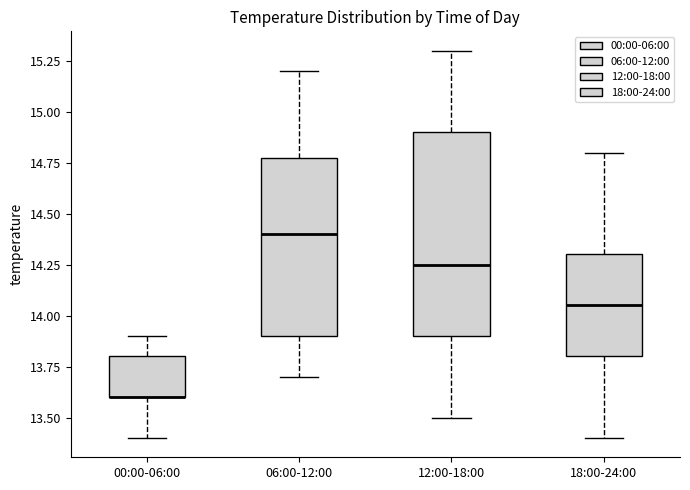

Where is the upper edge of the box for 18:00-24:00 on the y-axis? The values are not printed on the chart, so give them approximately, as read against the axis.

14.30